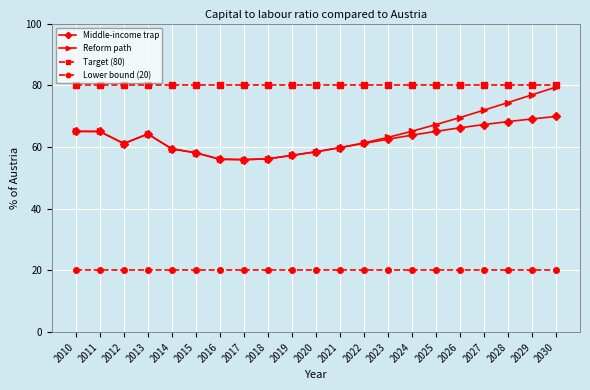

What is the highest value of the Middle-income trap series?

69.9